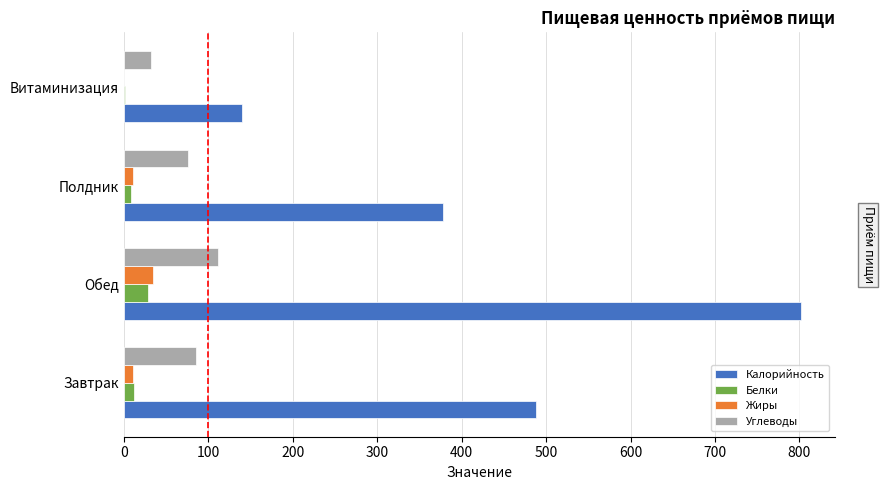

At which category is the sum across all series the highest?

Обед